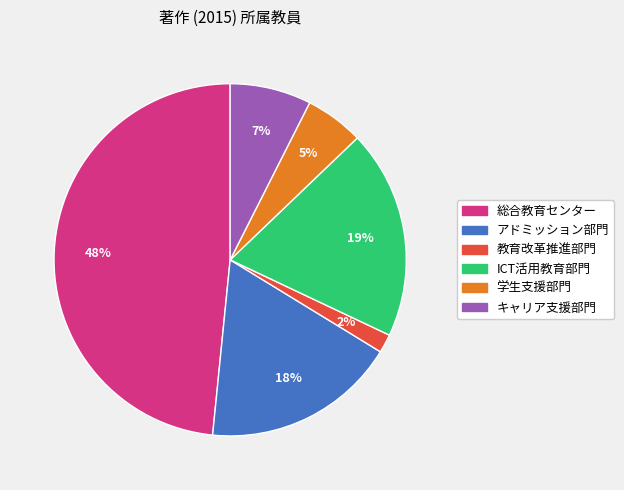

Count the number of slices in the pie.

6